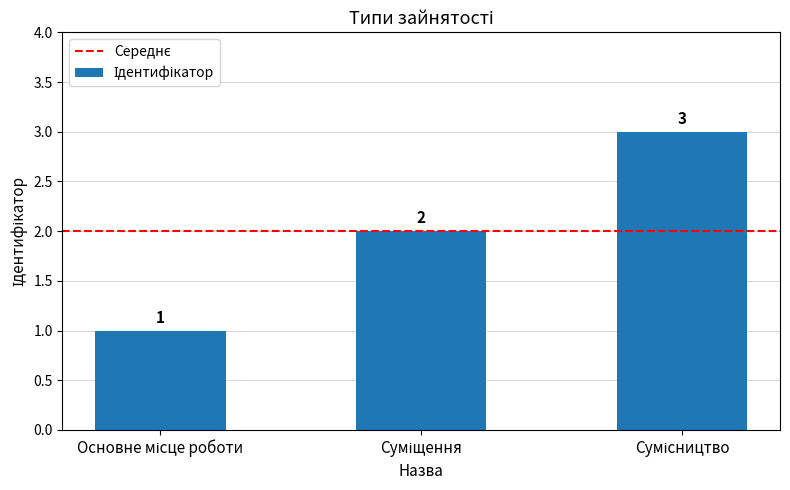

What is the difference between the maximum and minimum values?

2